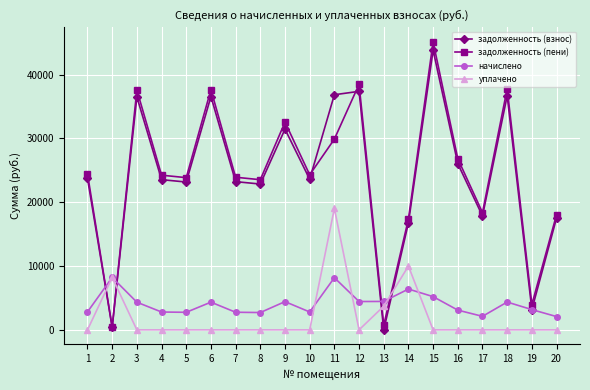

In задолженность (пени), how many points are higher than both neighbors (excluding endpoints)?

6